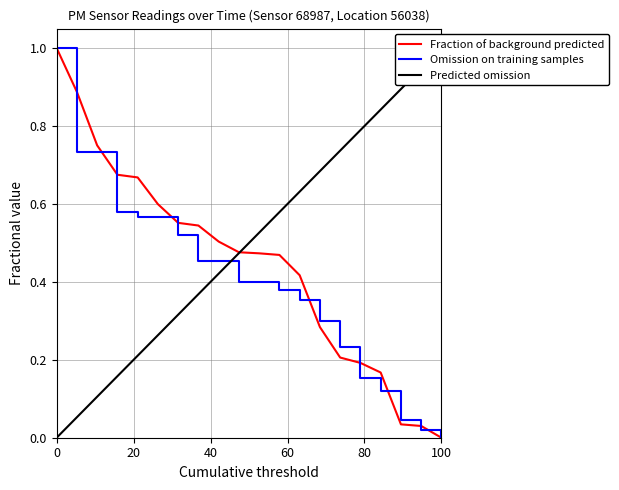

Reading left to right, list all the values displayed in this chart.

Fraction of background predicted: 1.0	0.9	0.8	0.7	0.7	0.6	0.6	0.5	0.5	0.5	0.5	0.5	0.4	0.3	0.2	0.2	0.2	0.0	0.0	0.0
Omission on training samples: 1.0	0.7	0.7	0.6	0.6	0.6	0.5	0.5	0.5	0.4	0.4	0.4	0.4	0.3	0.2	0.2	0.1	0.0	0.0	0.0
Predicted omission: 0.0	0.1	0.1	0.2	0.2	0.3	0.3	0.4	0.4	0.5	0.5	0.6	0.6	0.7	0.7	0.8	0.8	0.9	0.9	1.0